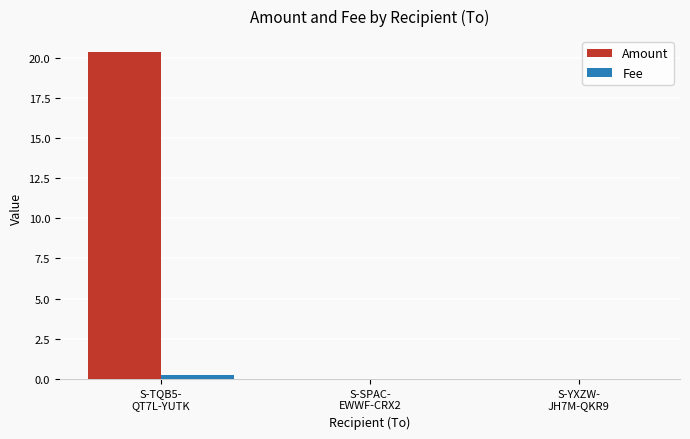

Which series has the largest total across all categories?

Amount